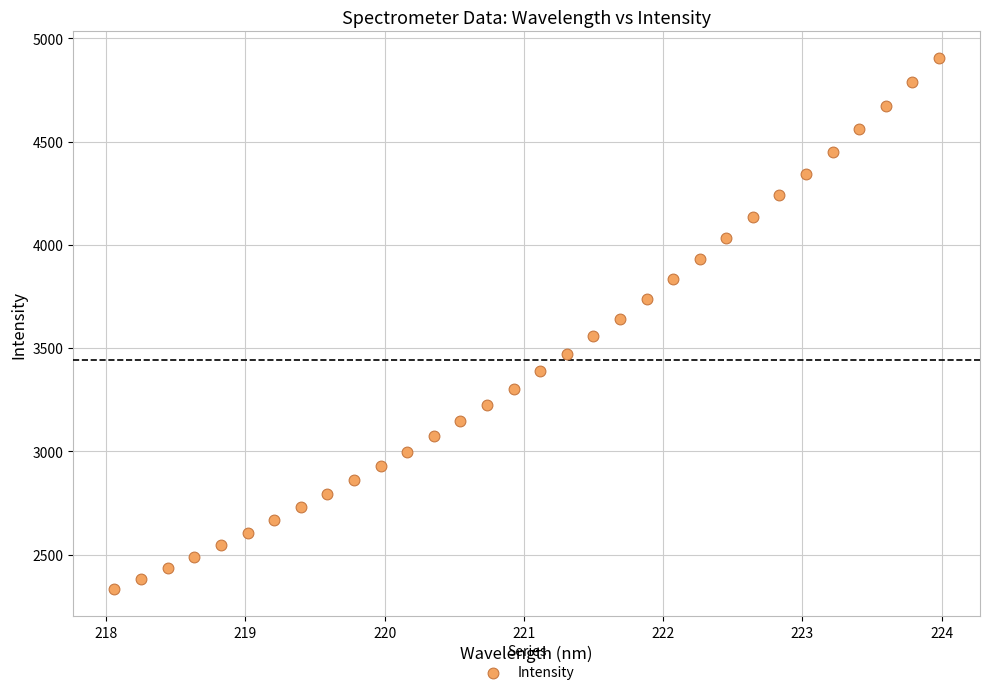

What is the range of Y values (max minus min)?

2573.3